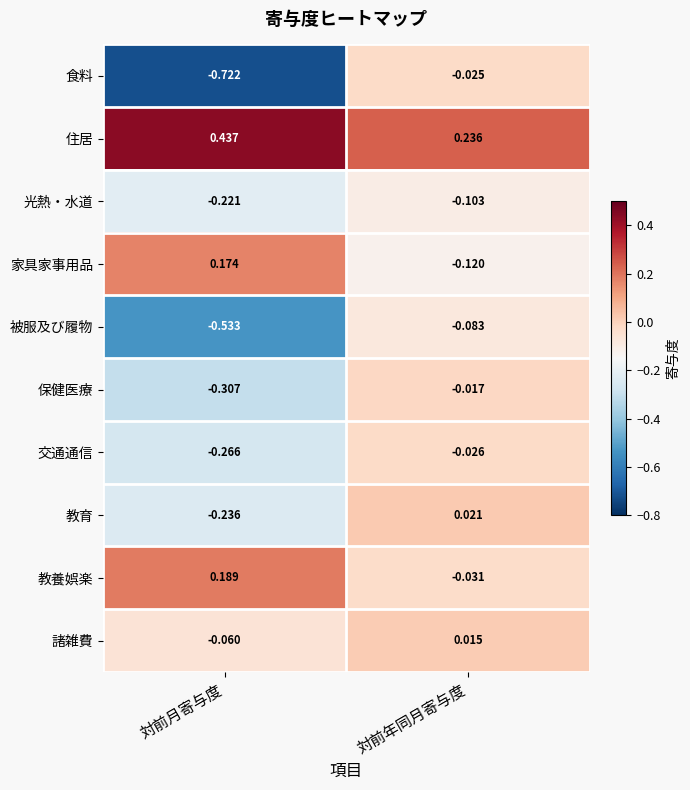

At which label does 住居 reach its peak?

対前月寄与度